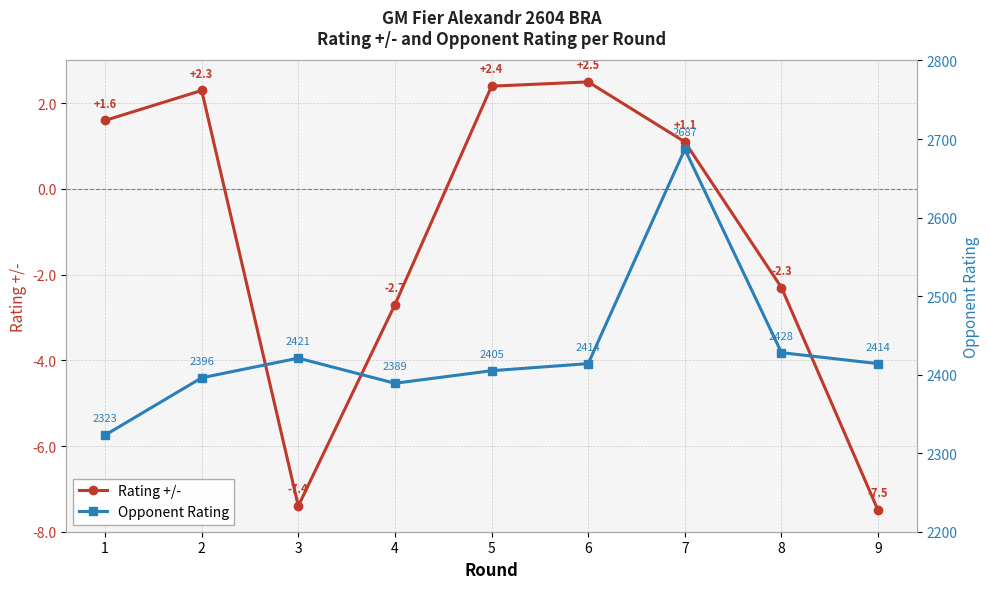

Rank the categories by Opponent Rating value from lowest to highest.

1, 4, 2, 5, 6, 9, 3, 8, 7